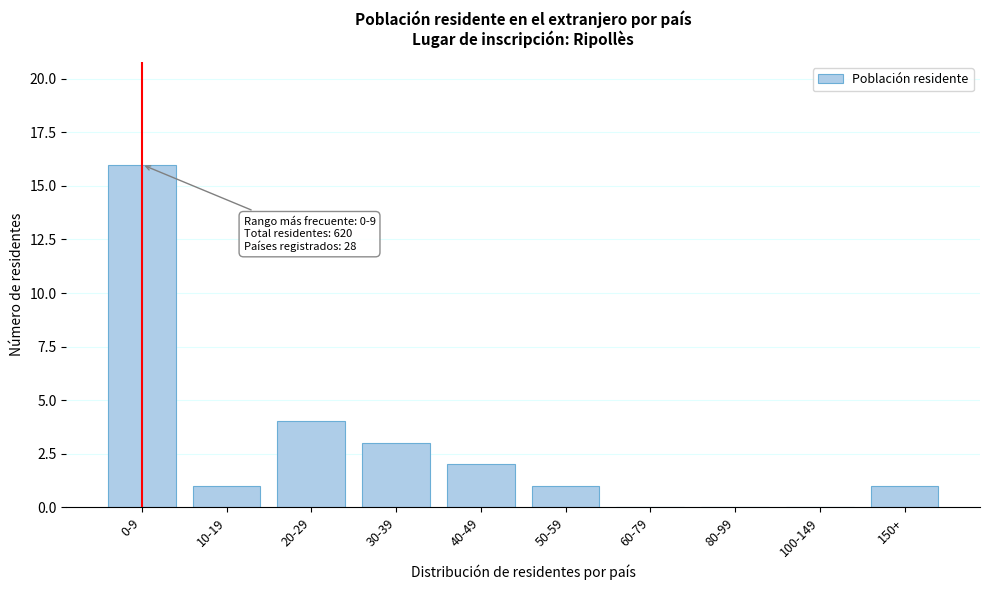

Reading left to right, extract all data points from this chart.

0-9=16	10-19=1	20-29=4	30-39=3	40-49=2	50-59=1	60-79=0	80-99=0	100-149=0	150+=1